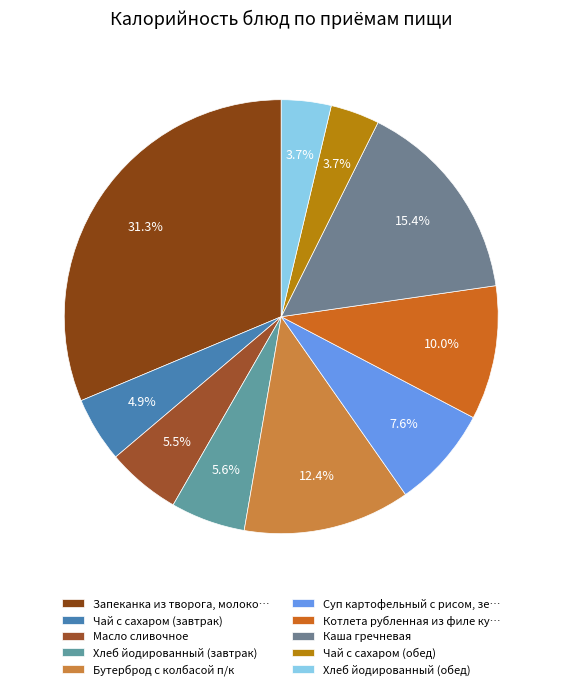

How many segments does this pie chart have?

10